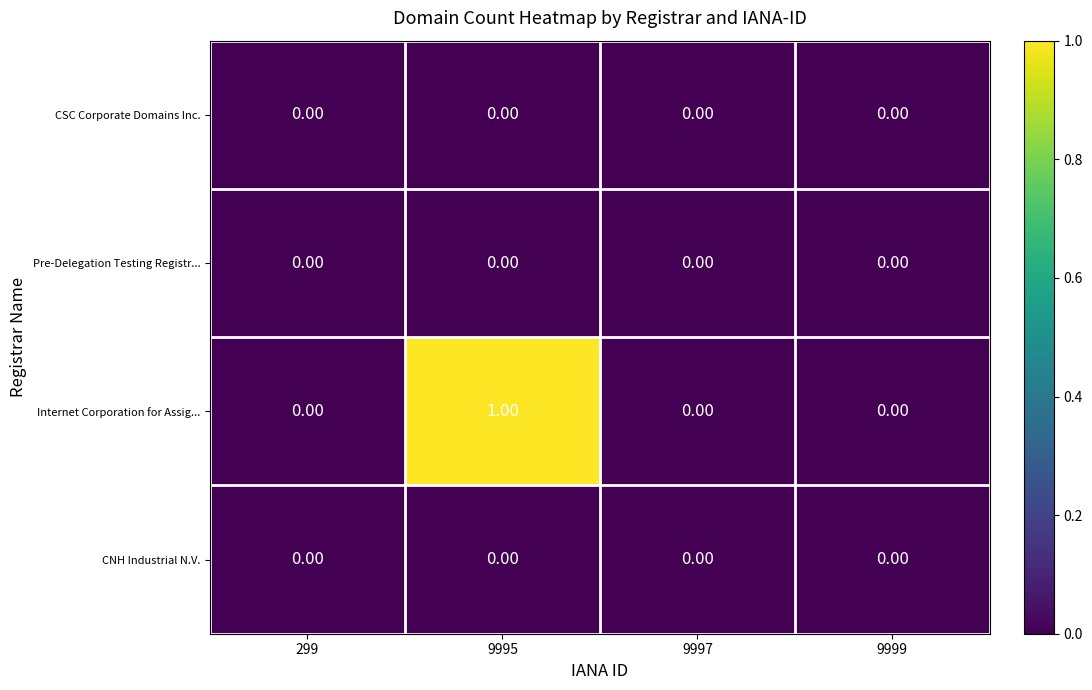

Which series has the widest spread of values?

Internet Corporation for Assig...